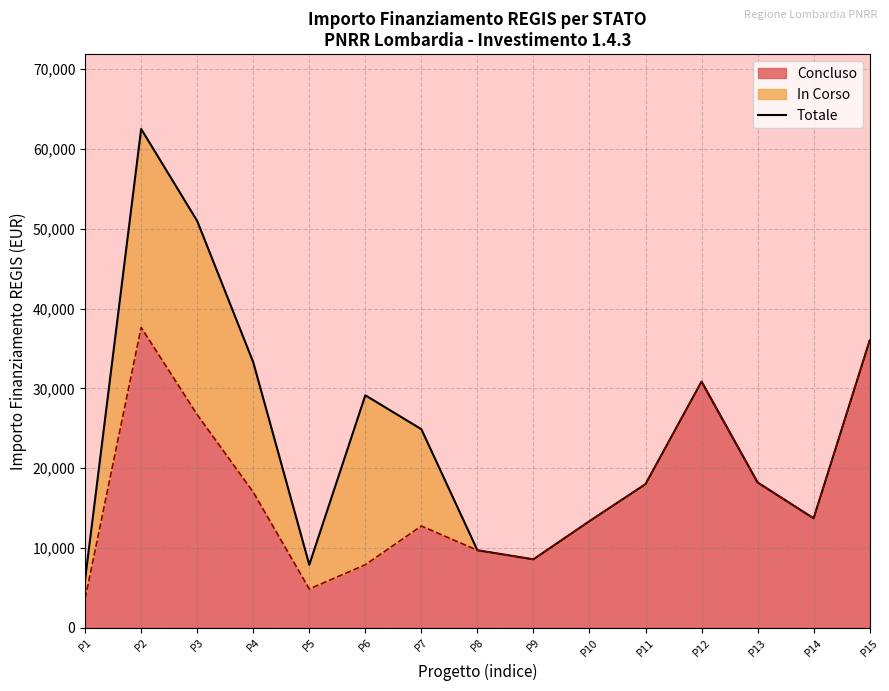

What is the sum of the values at P13 and P1?

24280